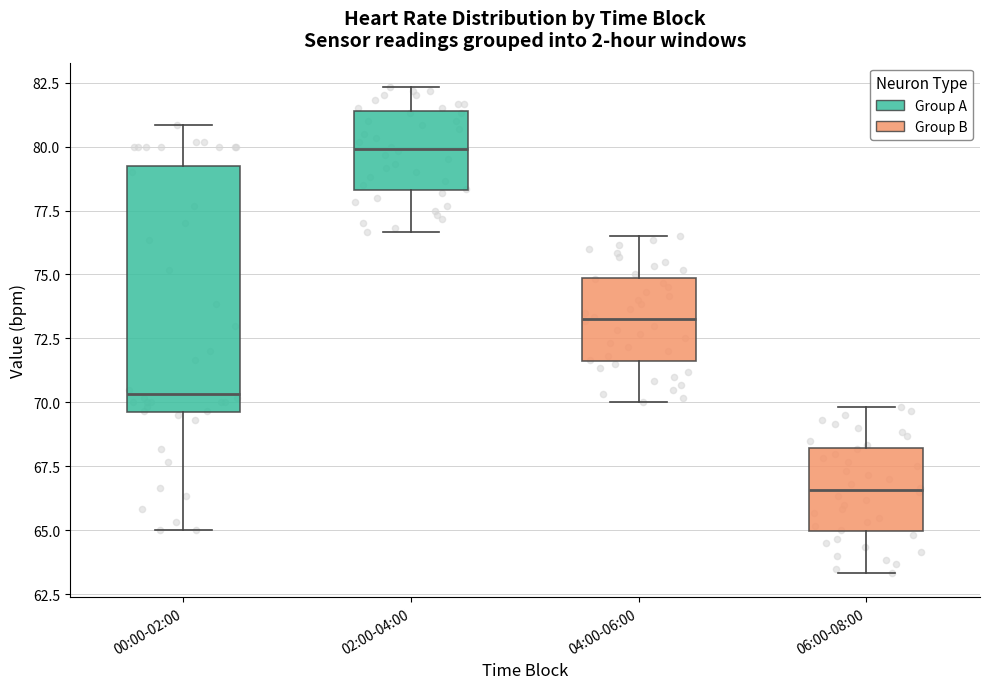

Reading left to right, read every box against the y-axis: the position of its median line, the range the box covers, and the ends of its whiskers. The values are not printed on the chart, so give them approximately, as read against the axis.

00:00-02:00: median 70.5, box 69.5 to 79.5, whiskers 65.0 to 81.0
02:00-04:00: median 80.0, box 78.5 to 81.5, whiskers 76.5 to 82.5
04:00-06:00: median 73.5, box 71.5 to 75.0, whiskers 70.0 to 76.5
06:00-08:00: median 66.5, box 65.0 to 68.0, whiskers 63.5 to 70.0